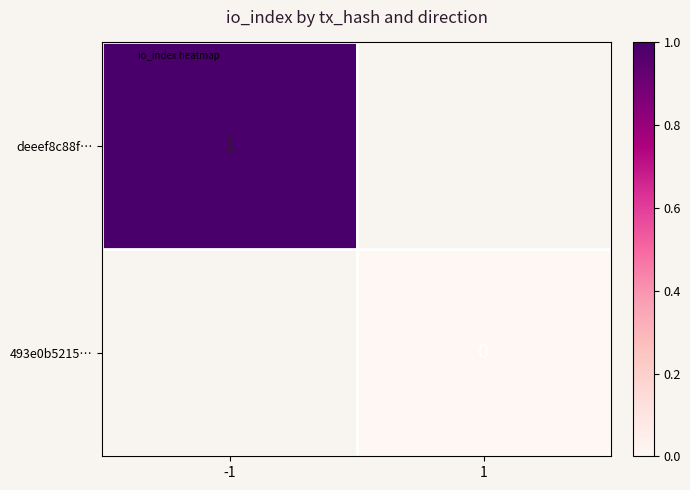

What is the highest value of the deeef8c88f… series?

1.0